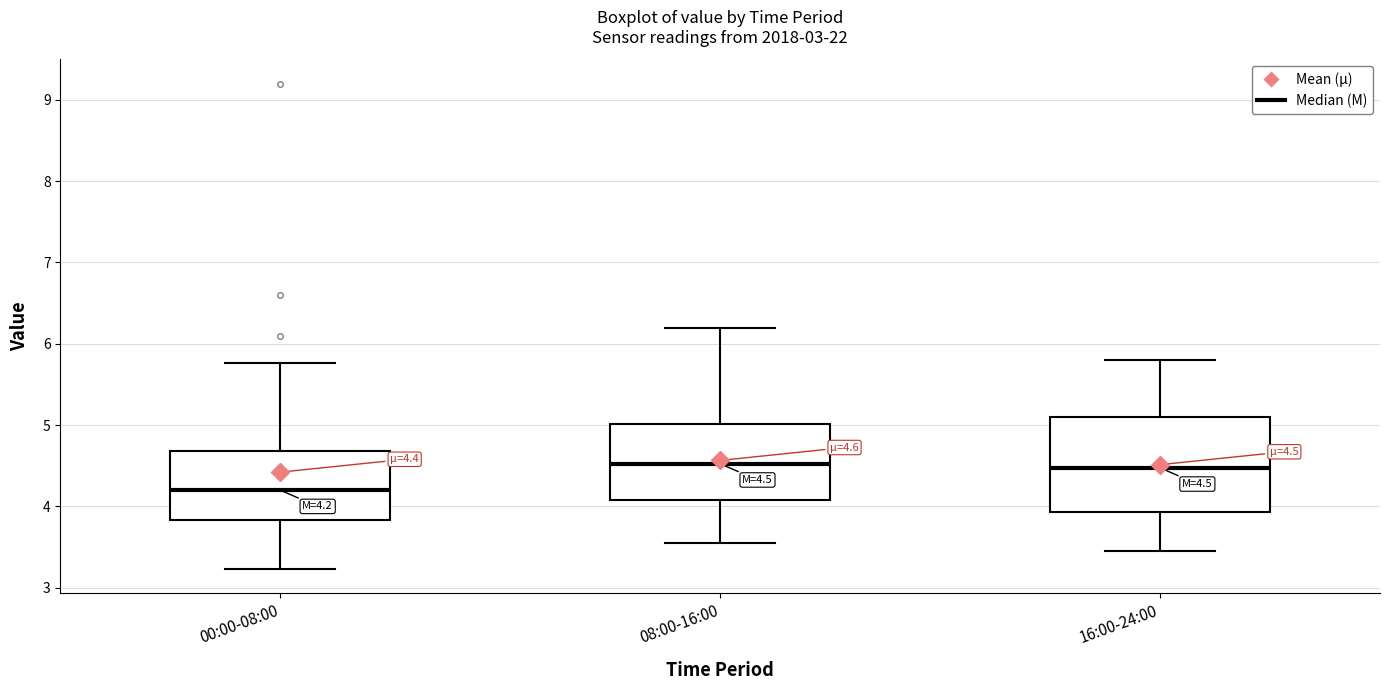

Which box's median line is the lowest?

00:00-08:00